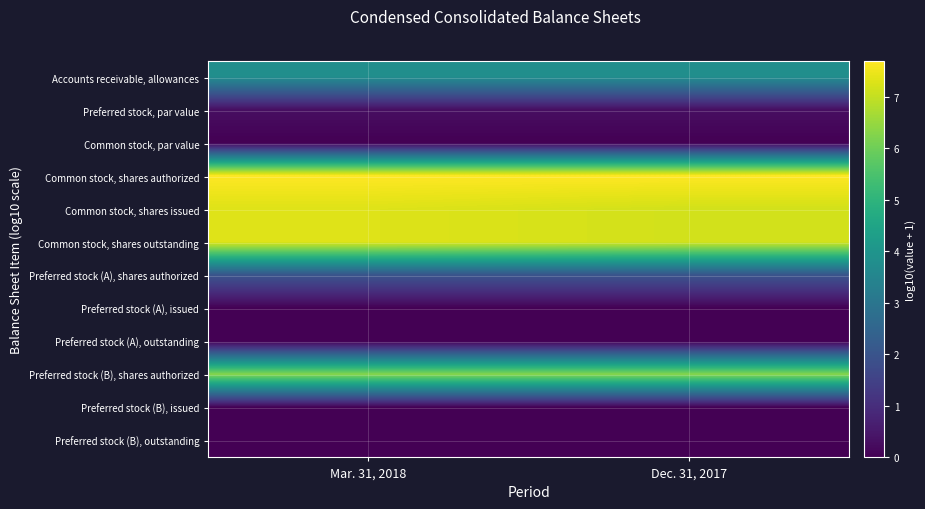

Reading left to right, extract all data points from this chart.

Accounts receivable, allowances: Mar. 31, 2018=3.8	Dec. 31, 2017=3.8
Preferred stock, par value: Mar. 31, 2018=0.3	Dec. 31, 2017=0.3
Common stock, par value: Mar. 31, 2018=0.0	Dec. 31, 2017=0.0
Common stock, shares authorized: Mar. 31, 2018=7.7	Dec. 31, 2017=7.7
Common stock, shares issued: Mar. 31, 2018=7.3	Dec. 31, 2017=7.2
Common stock, shares outstanding: Mar. 31, 2018=7.3	Dec. 31, 2017=7.2
Preferred stock (A), shares authorized: Mar. 31, 2018=2.0	Dec. 31, 2017=2.0
Preferred stock (A), issued: Mar. 31, 2018=0.0	Dec. 31, 2017=0.0
Preferred stock (A), outstanding: Mar. 31, 2018=0.0	Dec. 31, 2017=0.0
Preferred stock (B), shares authorized: Mar. 31, 2018=6.3	Dec. 31, 2017=6.3
Preferred stock (B), issued: Mar. 31, 2018=0.0	Dec. 31, 2017=0.0
Preferred stock (B), outstanding: Mar. 31, 2018=0.0	Dec. 31, 2017=0.0